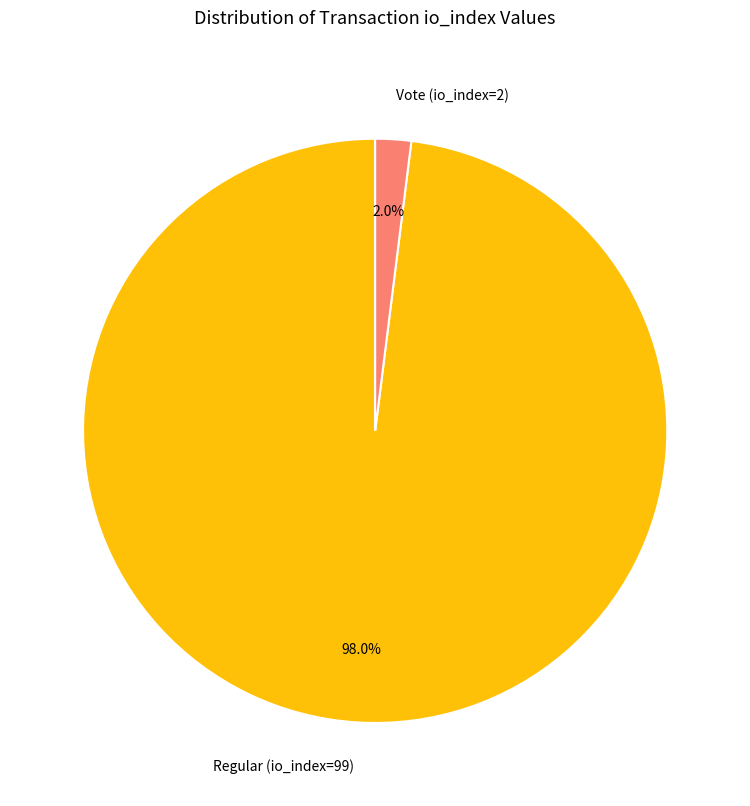

To the nearest percent, what is the combined percentage of Vote (io_index=2) and Regular (io_index=99)?

100%